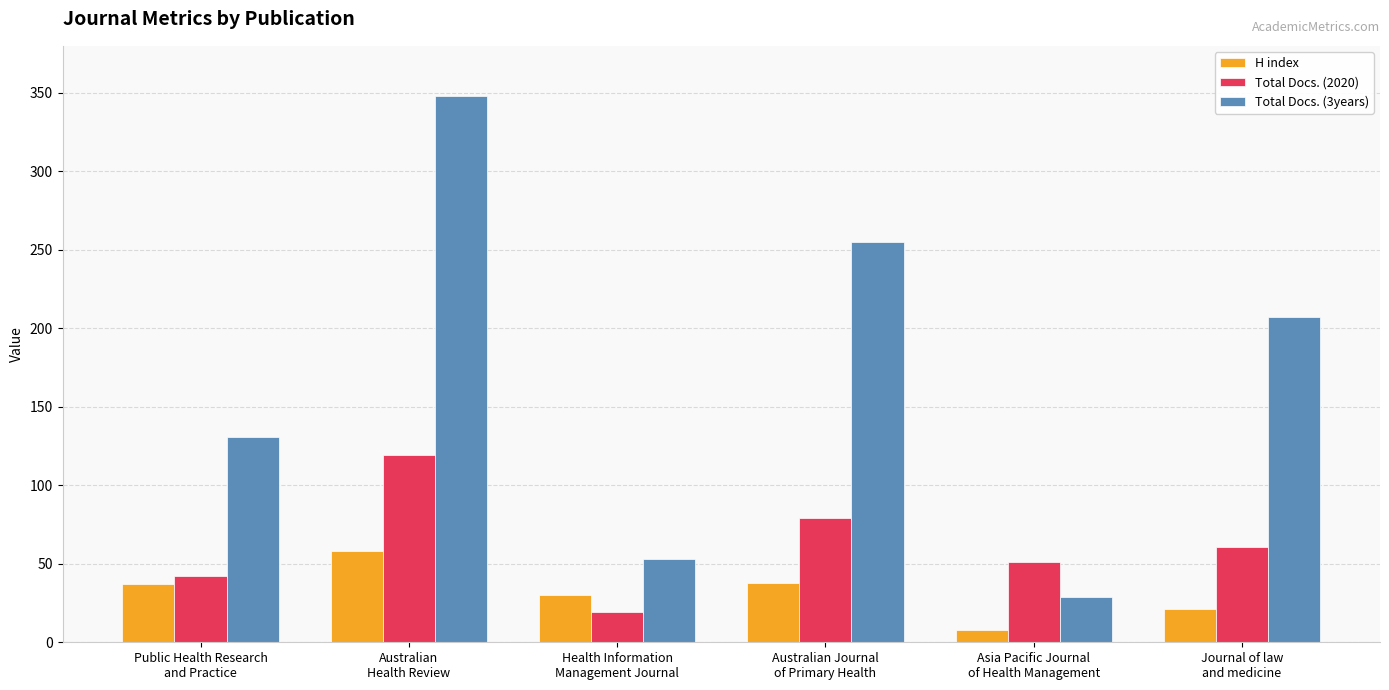

The value of Total Docs. (3years) at Australian Journal
of Primary Health is 255. True or false?

True